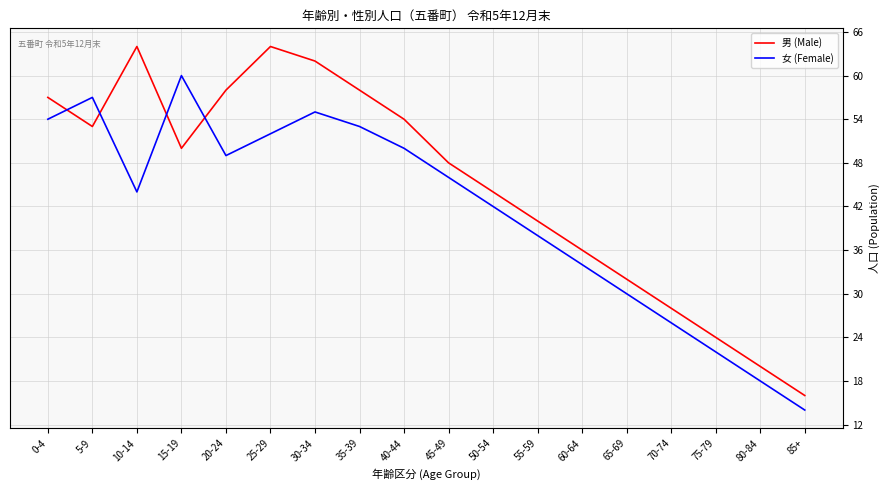

At which label is 男 (Male) closest to 40?

55-59